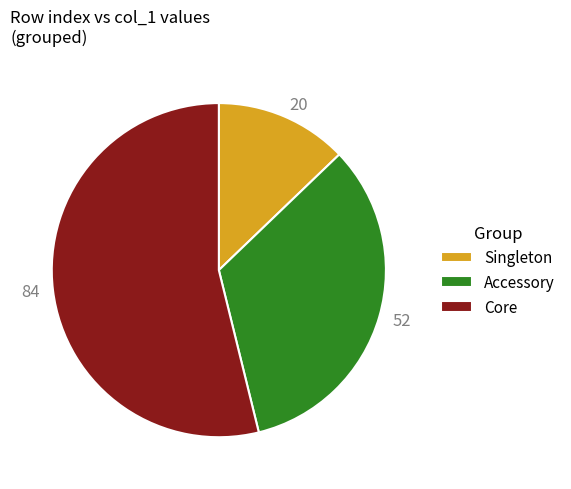

True or false: Accessory accounts for 24% of the total.

False